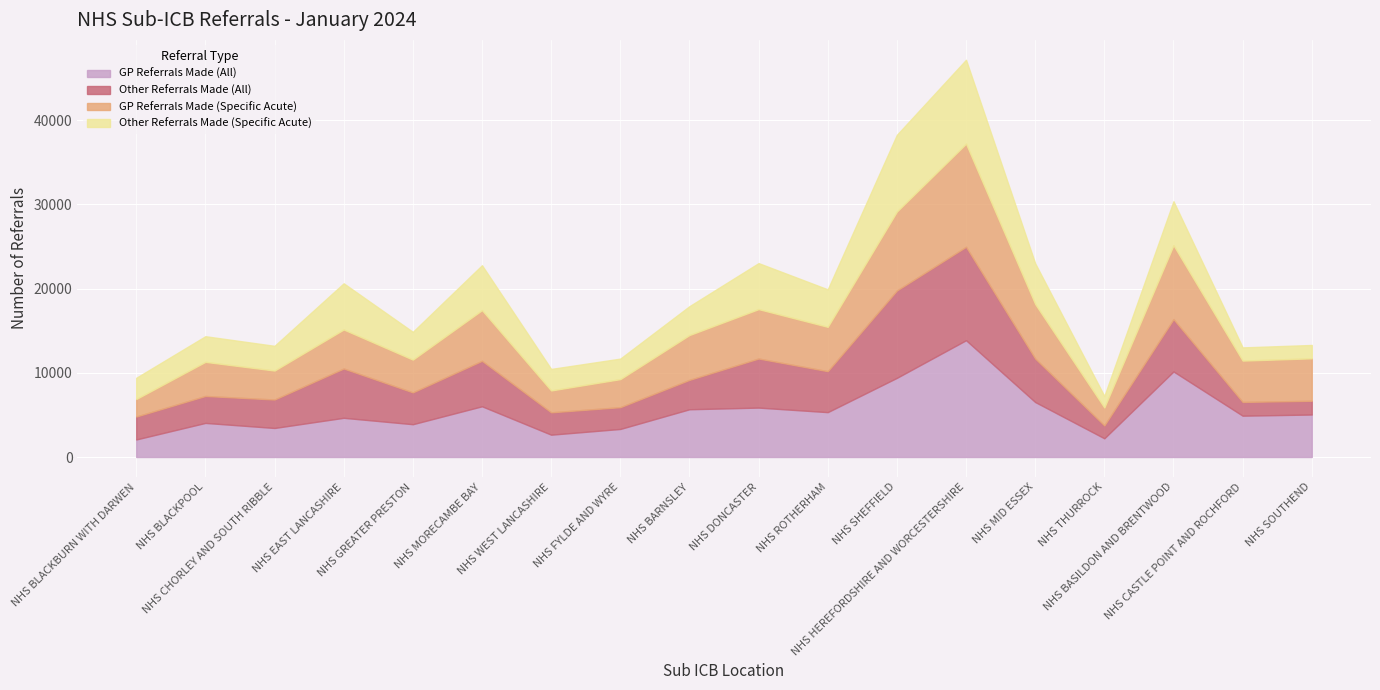

What is the difference between the highest and lowest values at NHS THURROCK?

855